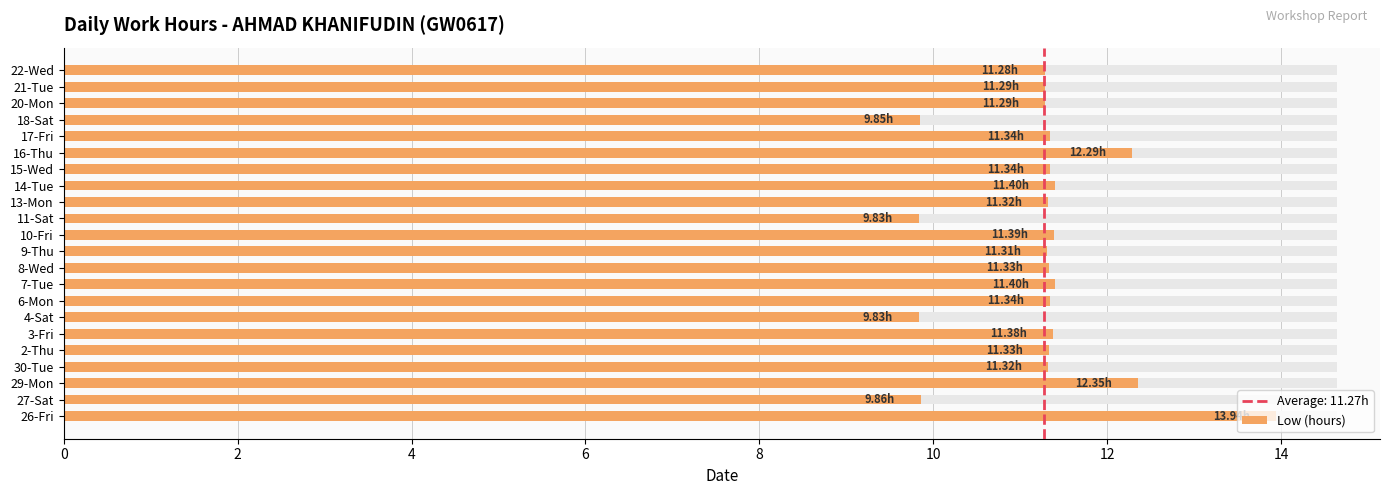

Are the bars horizontal?

Yes